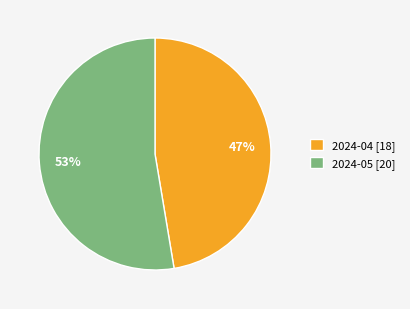

How many segments does this pie chart have?

2